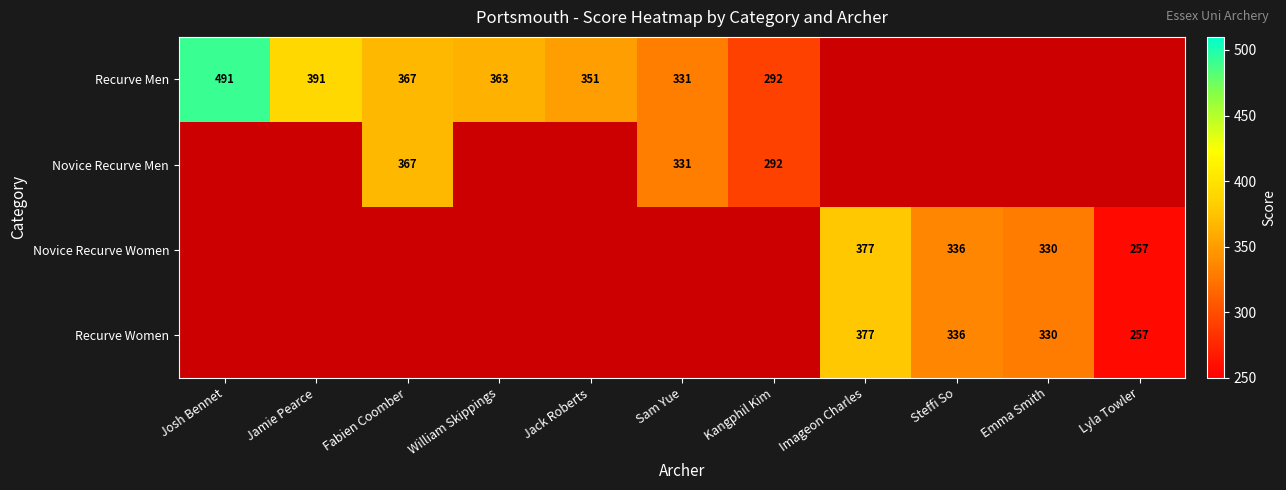

The Recurve Men series shows 466 at Jack Roberts. True or false?

False